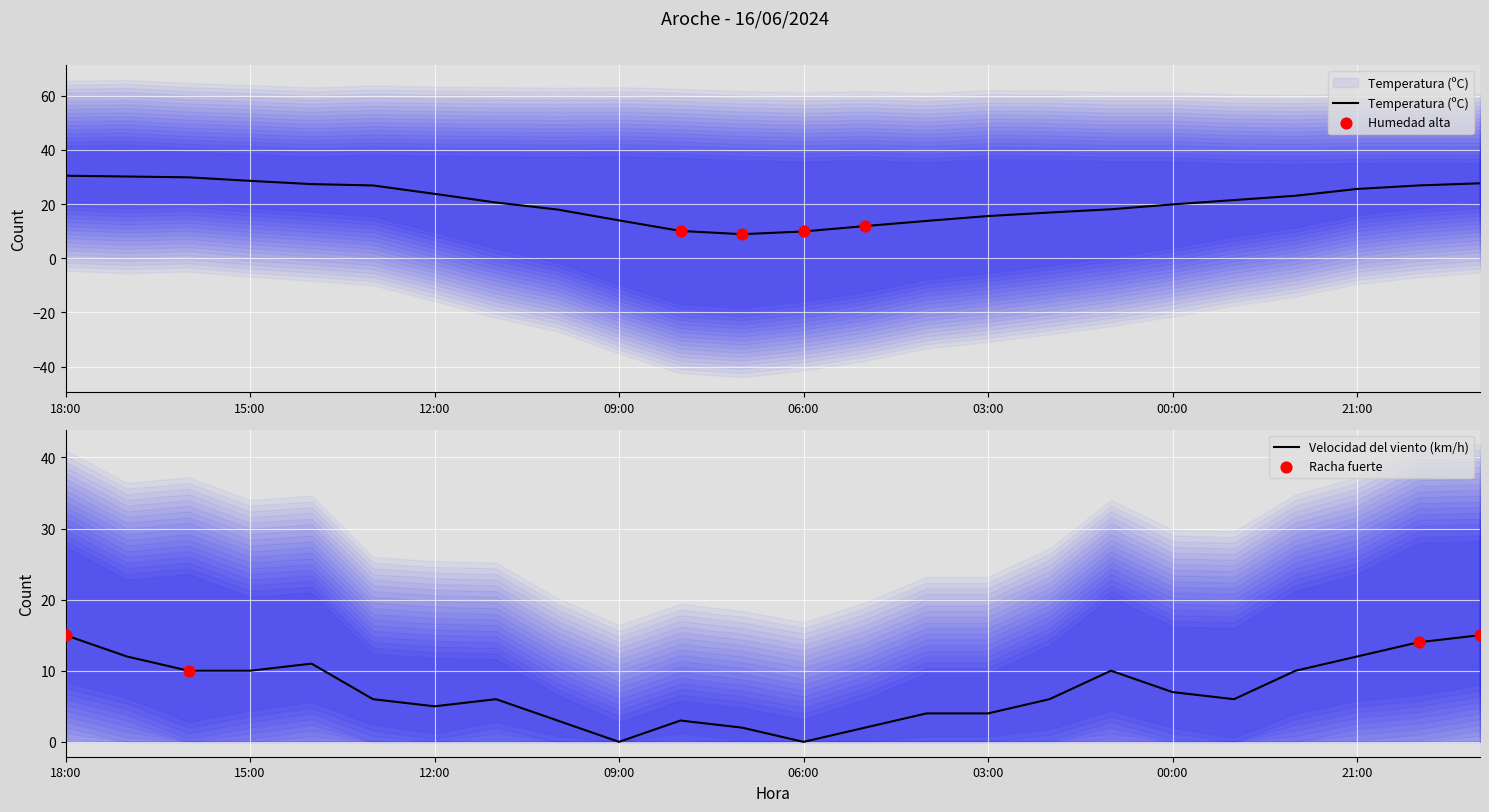

At how many categories does at least one series exceed 14?

18